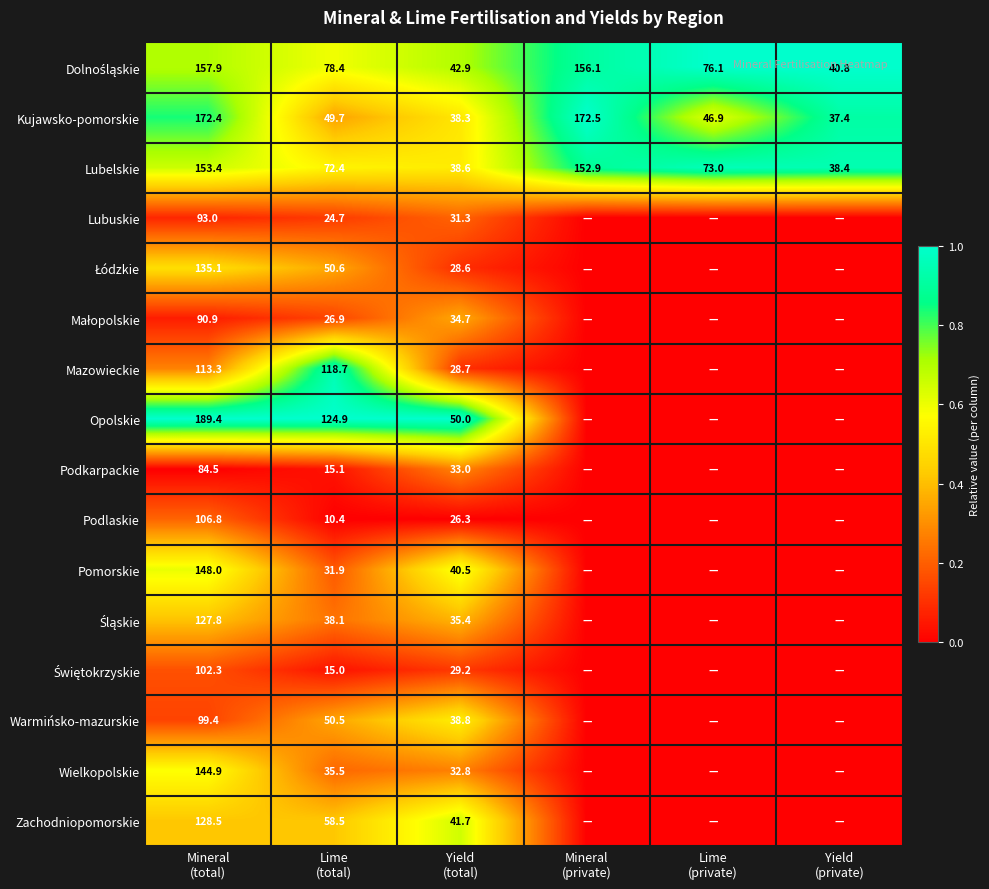

At which category is the sum across all series the highest?

Mineral
(total)